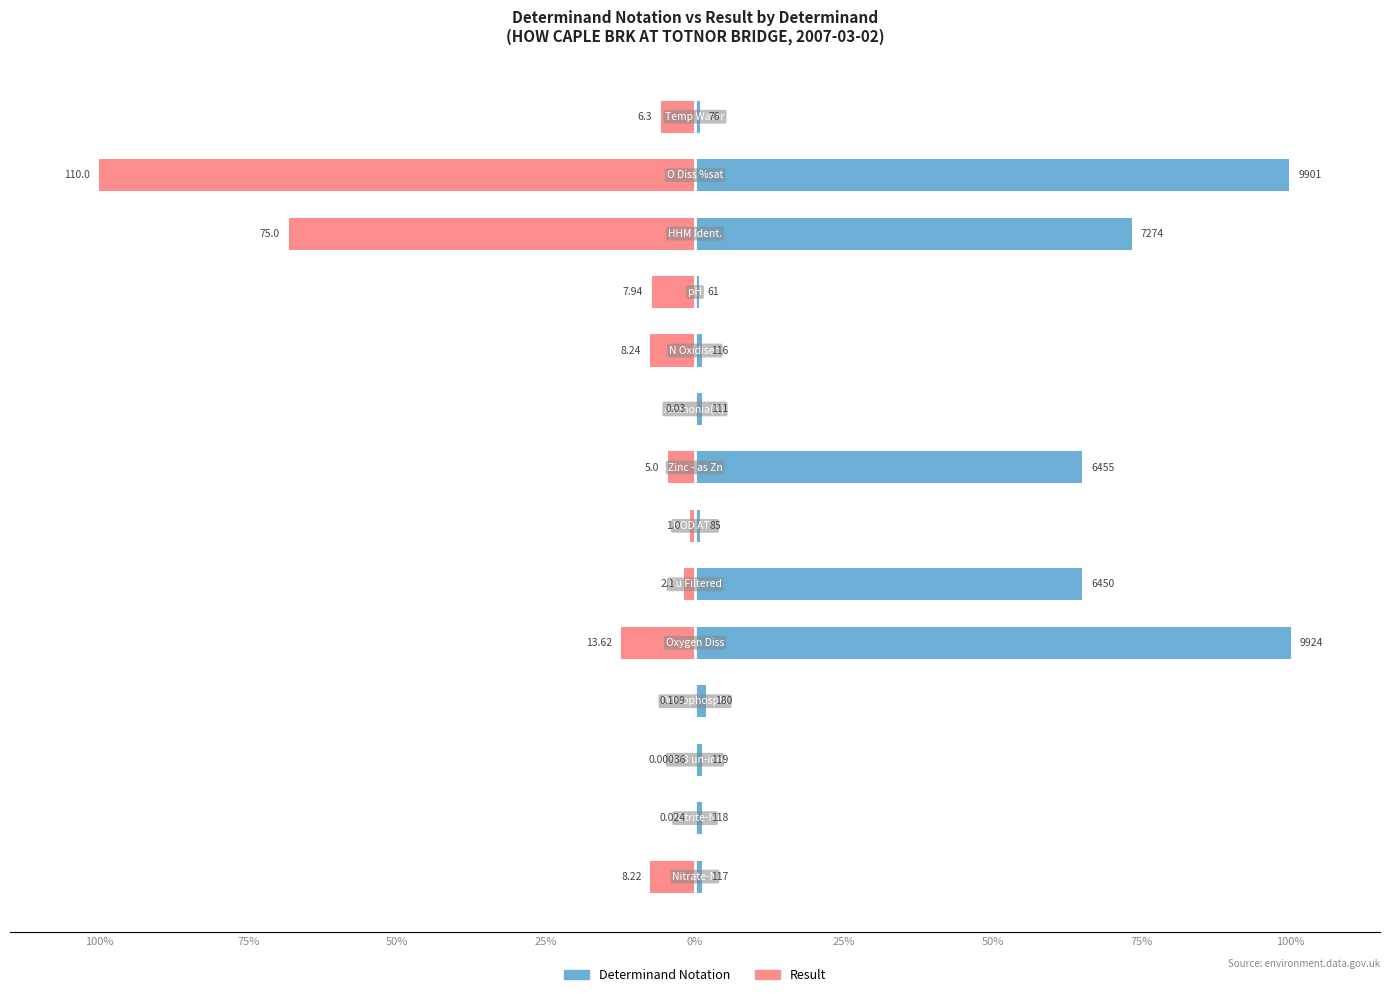

The value of Result at 13 is -2.7. True or false?

False